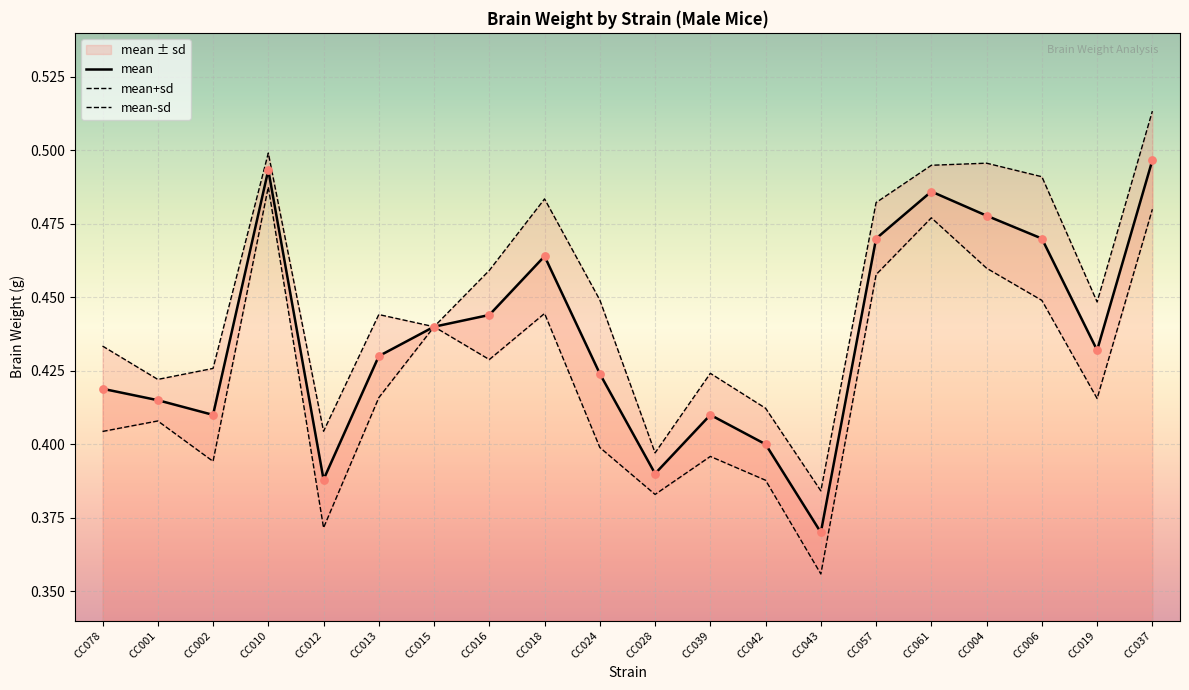

Which series contains the lowest Y value?

mean-sd